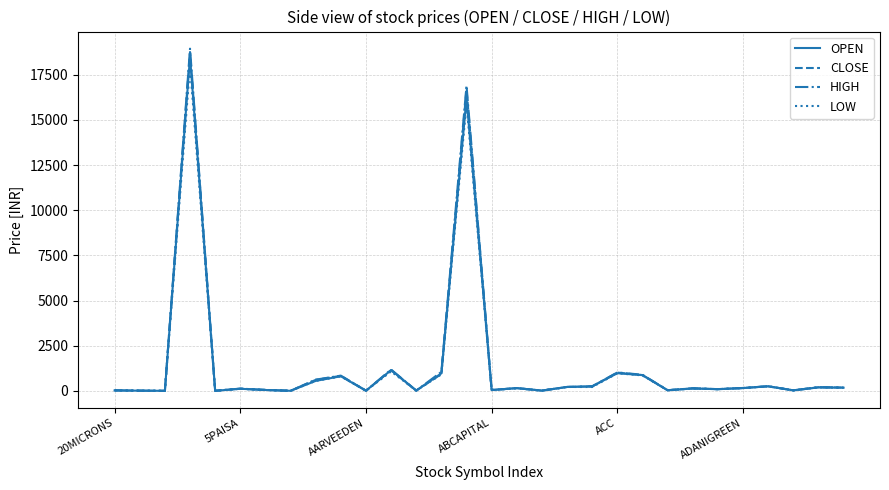

Which series has the widest spread of values?

HIGH